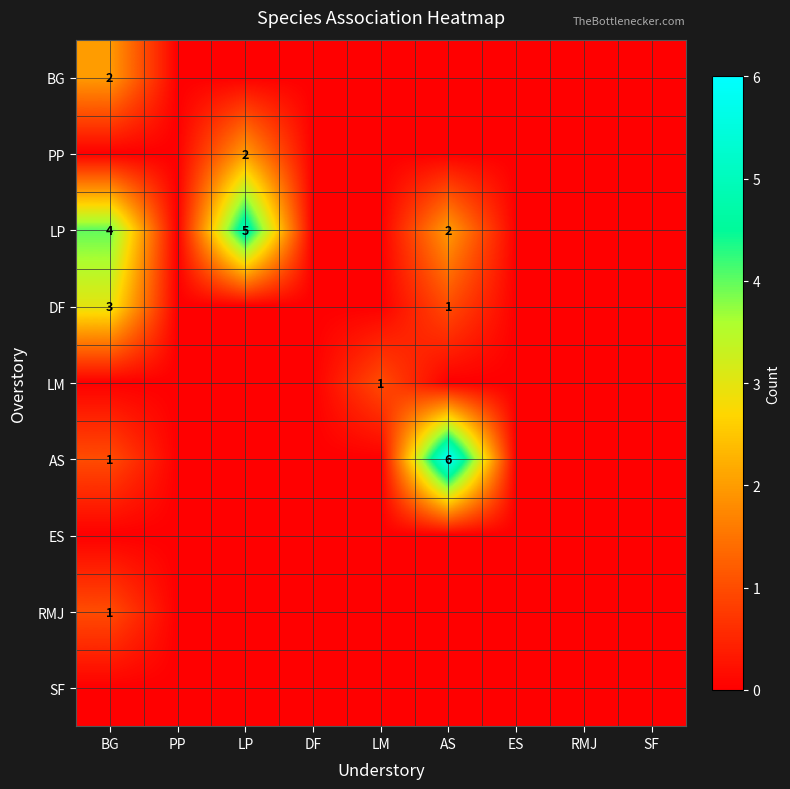

Is the value of DF at DF greater than the value of LM at RMJ?

No